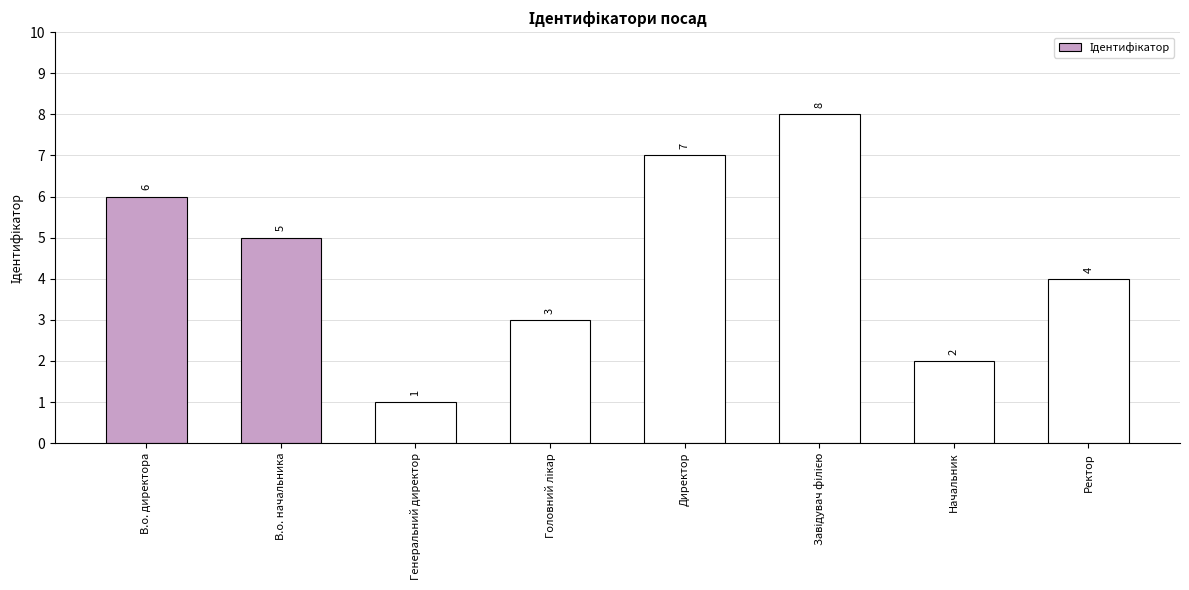

Where does the data first go above 5?

В.о. директора